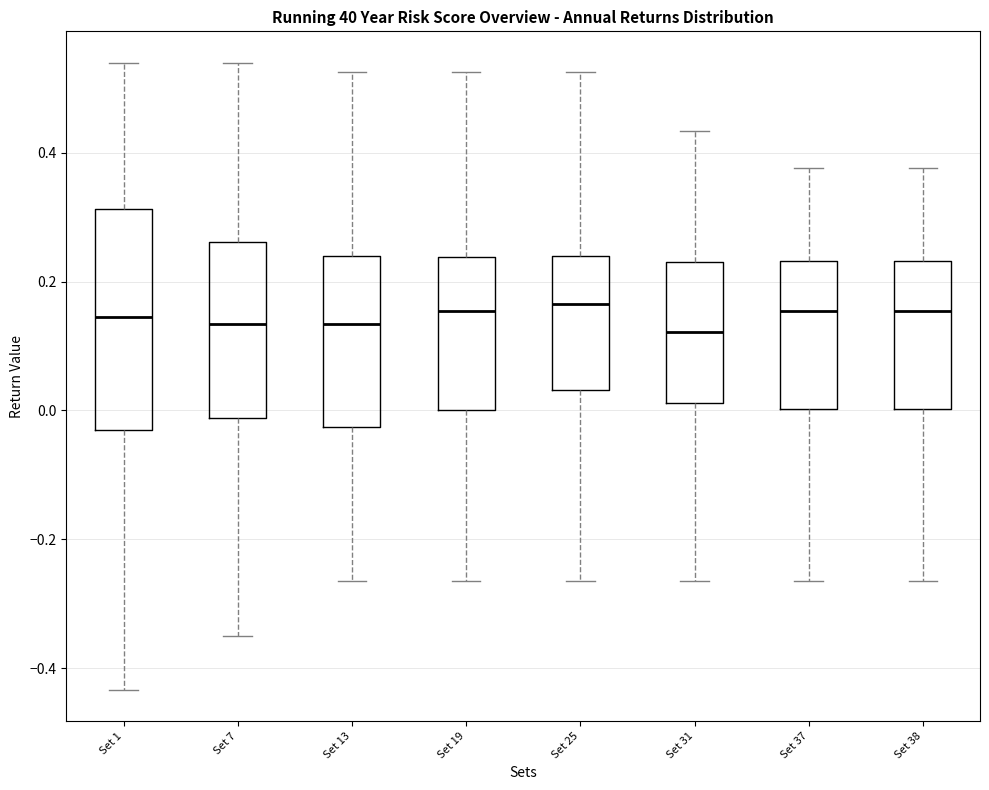

Reading left to right, transcribe this box plot: for each box, give where its median line is, the range the box spans, and where its two whiskers end, as read against the y-axis. The values are not printed on the chart, so give them approximately, as read against the axis.

Set 1: median 0.14, box -0.04 to 0.32, whiskers -0.44 to 0.54
Set 7: median 0.14, box -0.02 to 0.26, whiskers -0.36 to 0.54
Set 13: median 0.14, box -0.02 to 0.24, whiskers -0.26 to 0.52
Set 19: median 0.16, box 0.00 to 0.24, whiskers -0.26 to 0.52
Set 25: median 0.16, box 0.04 to 0.24, whiskers -0.26 to 0.52
Set 31: median 0.12, box 0.02 to 0.24, whiskers -0.26 to 0.44
Set 37: median 0.16, box 0.00 to 0.24, whiskers -0.26 to 0.38
Set 38: median 0.16, box 0.00 to 0.24, whiskers -0.26 to 0.38